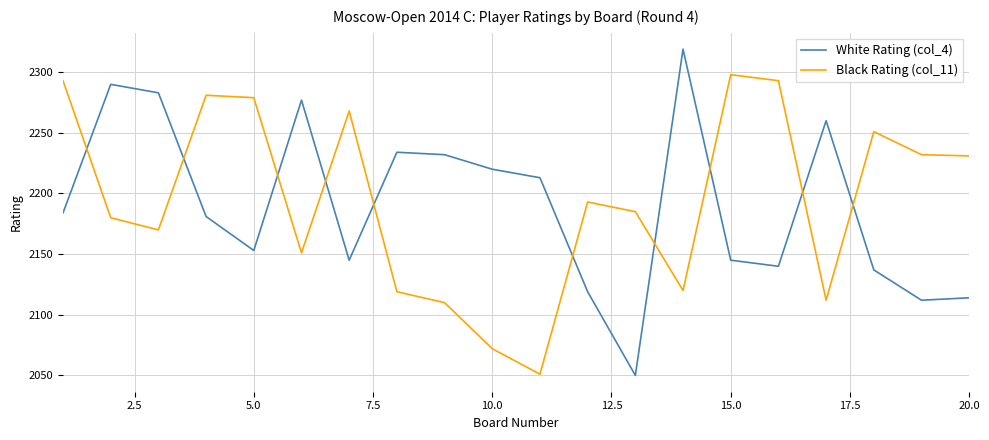

Rank the series by their maximum value, from lowest to highest.

Black Rating (col_11), White Rating (col_4)